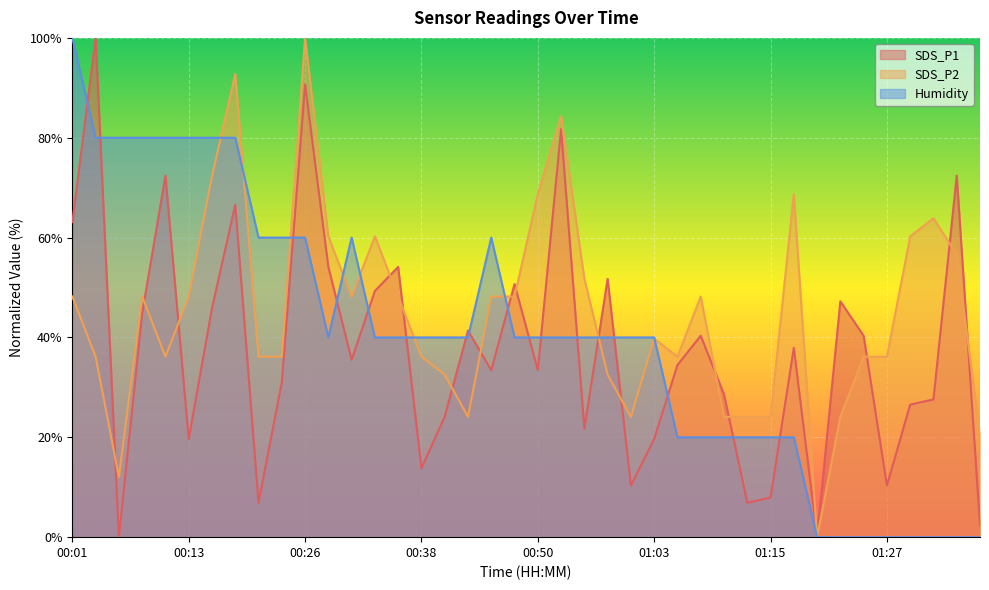

Between 01:12 and 00:55, which is larger?

00:55